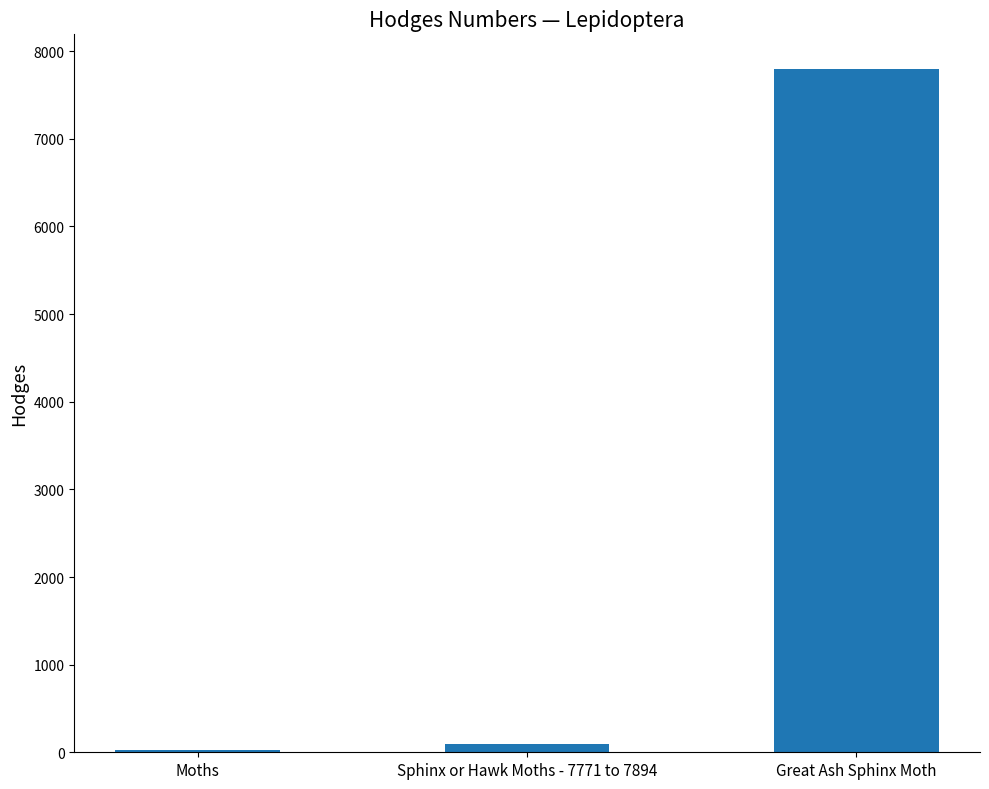

What is the label of the 2nd bar from the left?

Sphinx or Hawk Moths - 7771 to 7894